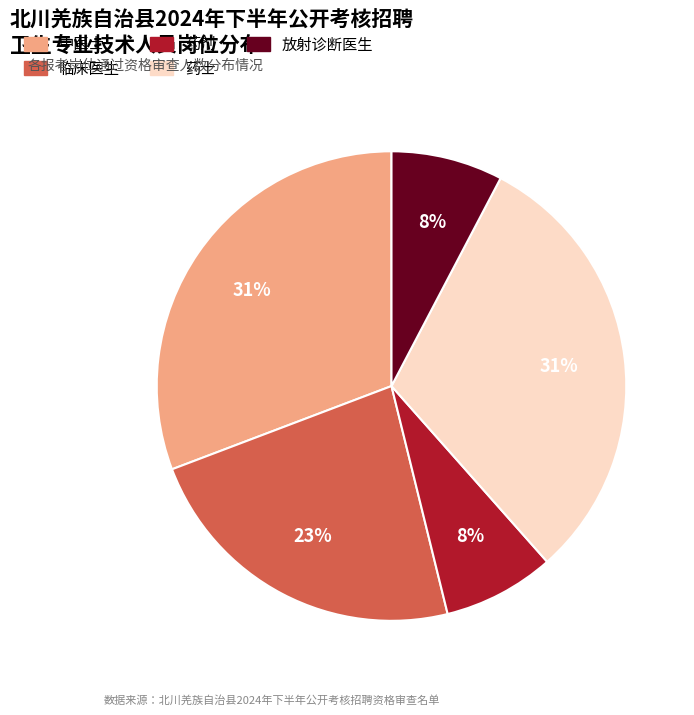

True or false: 药士 accounts for 31% of the total.

True